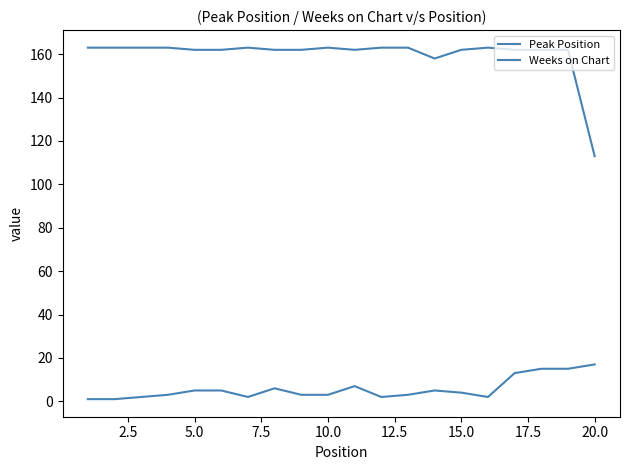

At how many categories does at least one series exceed 150?

19